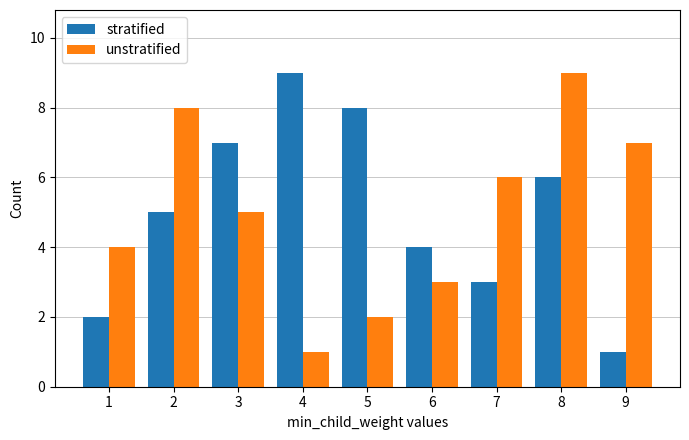

At which label does stratified reach its minimum?

9